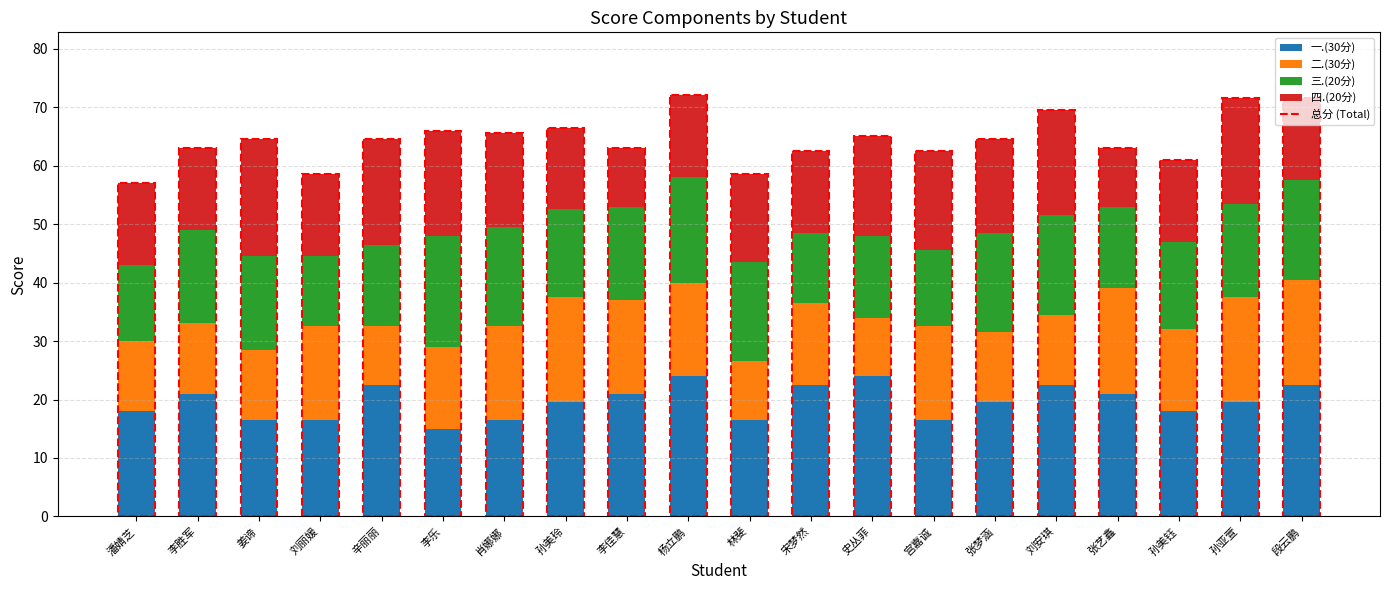

What is the difference between the second highest and minimum values in the 一.(30分) series?

9.0